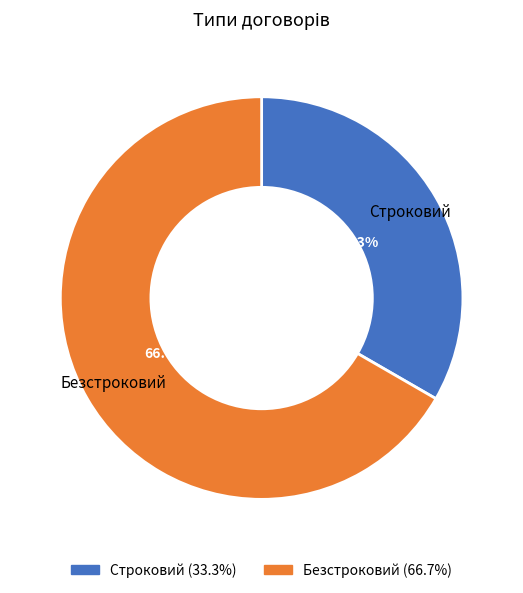

How many slices are in this pie chart?

2